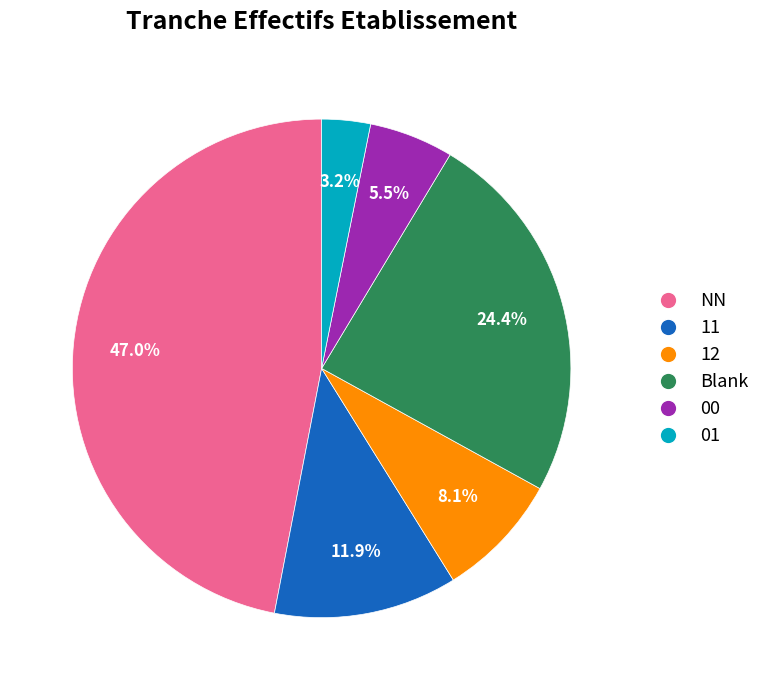

The NN slice represents 47% of the pie. True or false?

True